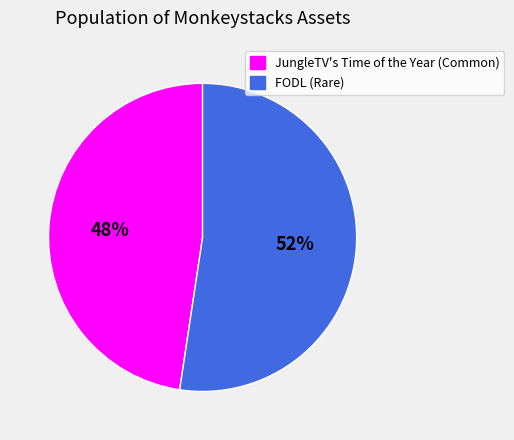

To the nearest percent, what portion does FODL (Rare) represent?

52%